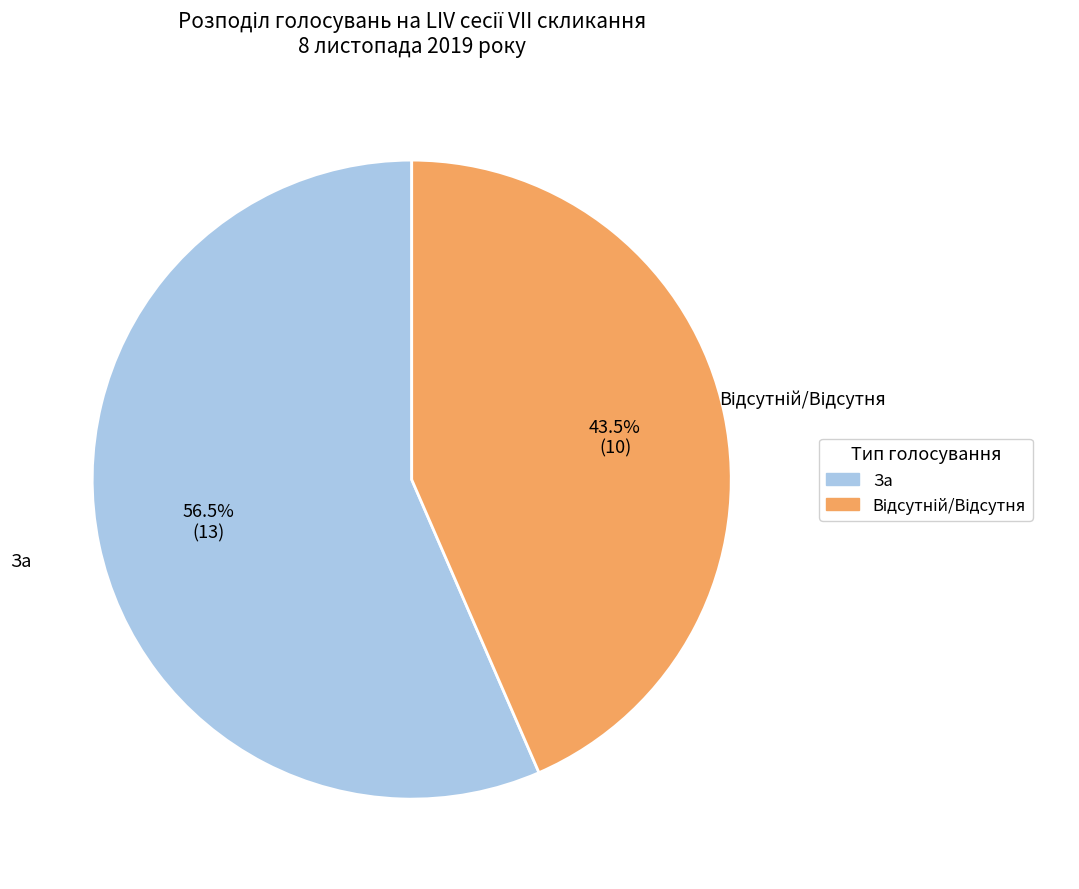

Which slice is the largest?

За